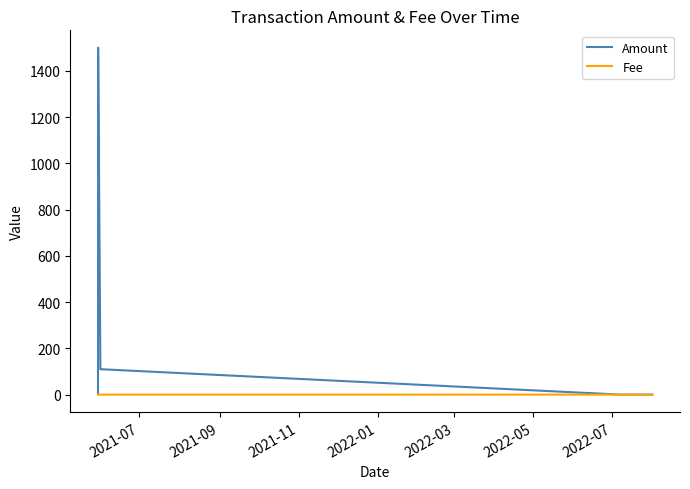

Which series has the largest total across all categories?

Amount